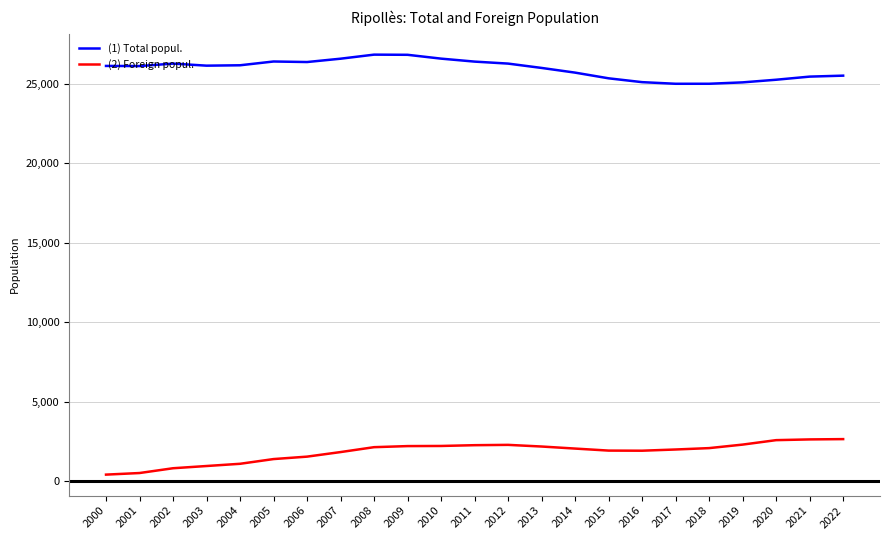

What is the difference between the maximum and minimum values in the (2) Foreign popul. series?

2233